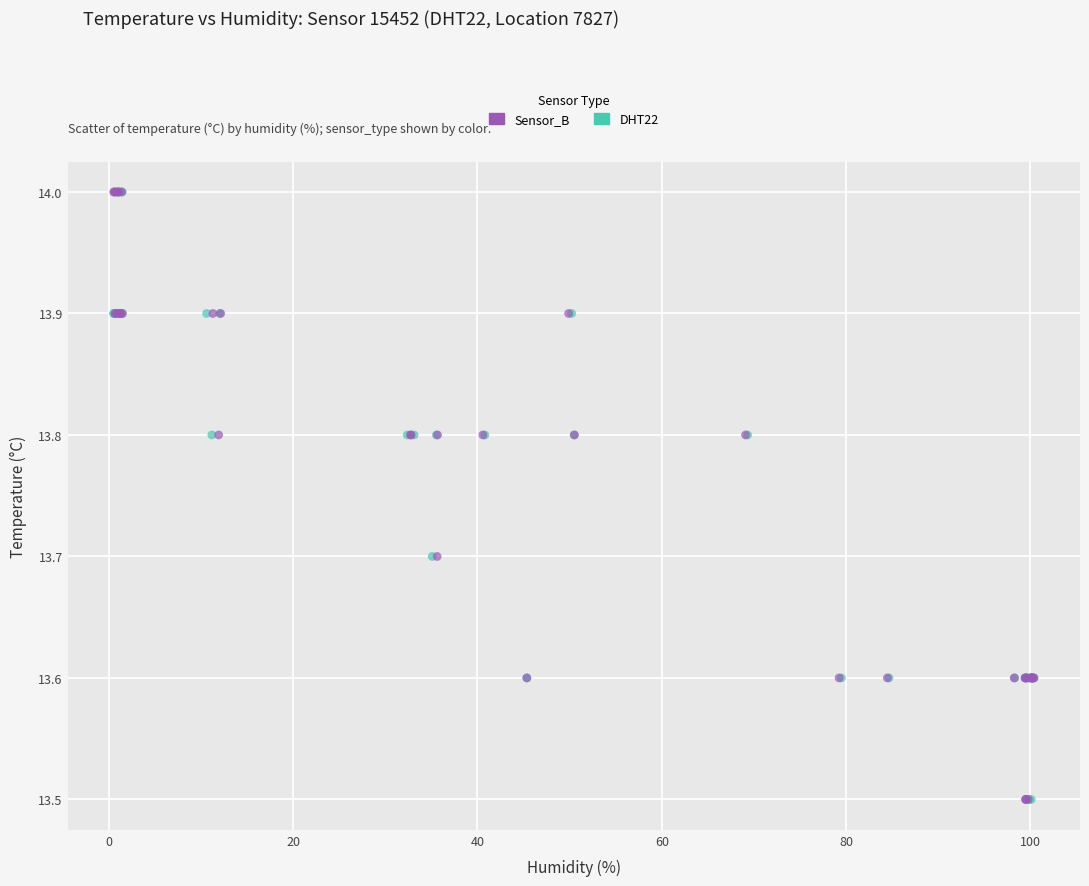

What are all the series names shown in the legend?

Sensor_B, DHT22